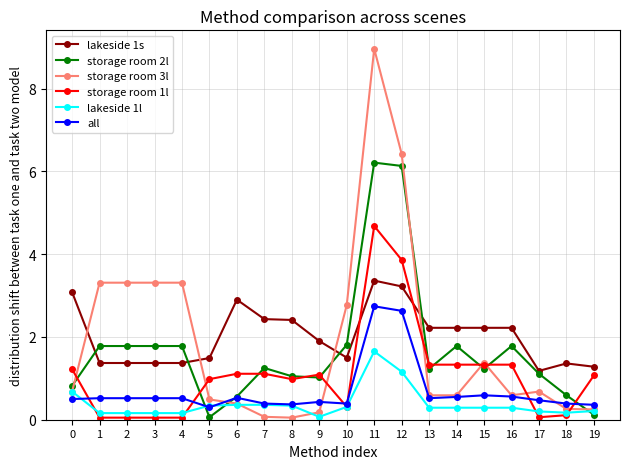

Which series has the widest spread of values?

storage room 3l